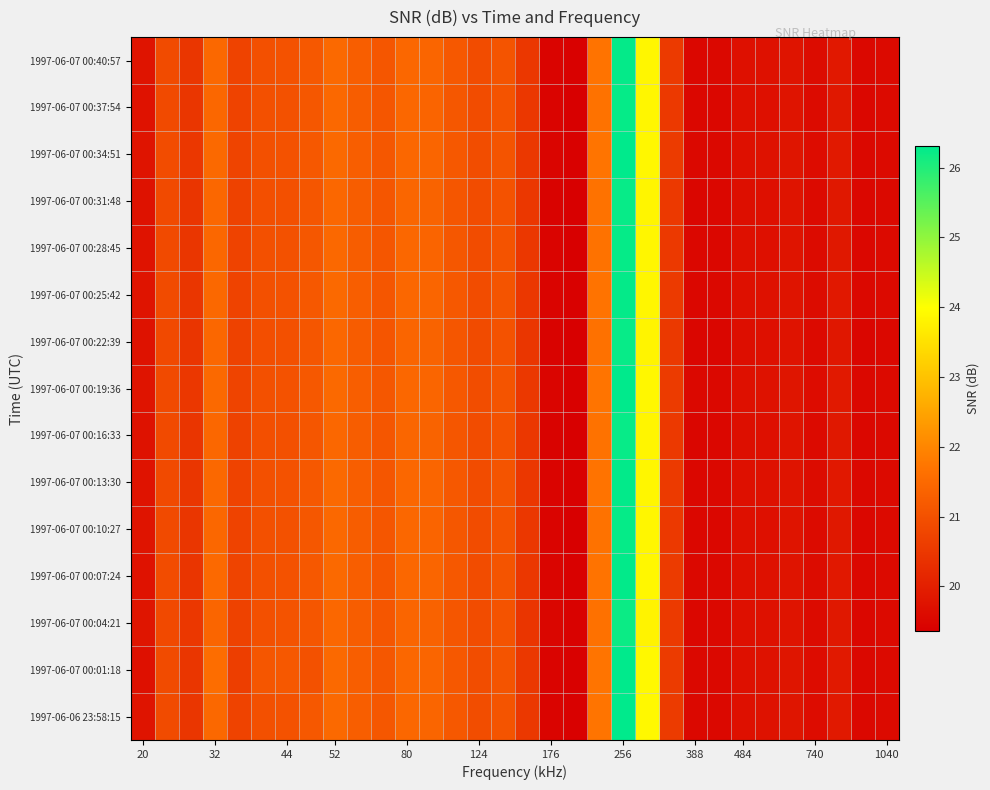

Reading left to right, list all the values displayed in this chart.

1997-06-06 23:58:15: 19.8	20.9	20.5	21.5	20.7	21.0	21.0	21.1	21.5	21.3	21.1	21.5	21.4	21.1	20.9	21.1	20.5	19.5	19.4	21.7	26.3	23.9	20.6	19.5	19.6	19.7	19.7	19.8	19.6	19.9	19.5	19.6
1997-06-07 00:01:18: 19.7	20.9	20.5	21.6	20.6	21.1	21.2	21.0	21.5	21.3	21.1	21.5	21.4	21.1	20.9	21.1	20.5	19.5	19.4	21.7	26.3	23.9	20.6	19.5	19.6	19.7	19.7	19.8	19.6	19.9	19.5	19.6
1997-06-07 00:04:21: 19.8	20.9	20.5	21.4	20.7	21.0	21.1	21.1	21.4	21.2	21.1	21.4	21.4	21.1	20.9	21.1	20.4	19.5	19.4	21.6	26.2	23.8	20.6	19.5	19.5	19.7	19.7	19.8	19.6	19.9	19.5	19.6
1997-06-07 00:07:24: 19.8	20.9	20.4	21.5	20.7	21.0	21.0	21.1	21.5	21.3	21.1	21.4	21.4	21.1	20.9	21.1	20.5	19.5	19.4	21.7	26.3	23.9	20.6	19.5	19.5	19.7	19.7	19.8	19.6	19.9	19.5	19.6
1997-06-07 00:10:27: 19.8	20.9	20.5	21.5	20.7	21.0	21.0	21.1	21.5	21.3	21.1	21.4	21.4	21.1	20.9	21.1	20.5	19.4	19.4	21.7	26.2	23.8	20.5	19.5	19.5	19.7	19.7	19.8	19.6	19.9	19.5	19.6
1997-06-07 00:13:30: 19.8	20.9	20.5	21.5	20.7	21.0	21.0	21.1	21.5	21.3	21.1	21.4	21.4	21.1	20.9	21.1	20.5	19.5	19.4	21.7	26.3	23.9	20.6	19.5	19.5	19.7	19.7	19.8	19.6	19.9	19.5	19.6
1997-06-07 00:16:33: 19.7	20.9	20.4	21.4	20.7	21.0	21.0	21.1	21.5	21.2	21.1	21.4	21.4	21.1	20.9	21.0	20.5	19.4	19.4	21.7	26.2	23.8	20.5	19.5	19.5	19.7	19.7	19.8	19.6	19.9	19.5	19.6
1997-06-07 00:19:36: 19.8	20.9	20.5	21.5	20.7	21.0	21.0	21.1	21.5	21.3	21.1	21.5	21.4	21.1	20.9	21.1	20.5	19.5	19.4	21.7	26.3	23.9	20.6	19.5	19.6	19.7	19.7	19.8	19.6	19.9	19.5	19.6
1997-06-07 00:22:39: 19.7	20.9	20.4	21.4	20.7	21.0	21.0	21.1	21.4	21.2	21.1	21.4	21.4	21.1	20.9	21.0	20.5	19.4	19.4	21.7	26.2	23.8	20.5	19.5	19.5	19.7	19.7	19.8	19.6	19.8	19.5	19.6
1997-06-07 00:25:42: 19.8	20.9	20.5	21.5	20.7	21.0	21.0	21.1	21.5	21.3	21.1	21.4	21.4	21.1	20.9	21.1	20.5	19.5	19.4	21.7	26.3	23.9	20.6	19.5	19.5	19.7	19.7	19.8	19.6	19.9	19.5	19.6
1997-06-07 00:28:45: 19.8	20.9	20.5	21.5	20.7	21.0	21.0	21.1	21.5	21.3	21.1	21.4	21.4	21.1	20.9	21.1	20.5	19.4	19.4	21.7	26.2	23.8	20.5	19.5	19.5	19.7	19.7	19.8	19.6	19.9	19.5	19.6
1997-06-07 00:31:48: 19.7	20.9	20.4	21.4	20.7	21.0	21.0	21.1	21.5	21.2	21.1	21.4	21.4	21.1	20.9	21.0	20.5	19.4	19.4	21.7	26.2	23.8	20.5	19.5	19.5	19.7	19.7	19.8	19.6	19.9	19.5	19.6
1997-06-07 00:34:51: 19.8	20.9	20.5	21.5	20.7	21.0	21.0	21.1	21.5	21.3	21.1	21.5	21.4	21.1	20.9	21.1	20.5	19.5	19.4	21.7	26.3	23.9	20.6	19.5	19.6	19.7	19.7	19.8	19.6	19.9	19.5	19.6
1997-06-07 00:37:54: 19.8	20.9	20.5	21.5	20.7	21.0	21.0	21.1	21.5	21.3	21.1	21.4	21.4	21.1	20.9	21.1	20.5	19.4	19.4	21.7	26.2	23.8	20.5	19.5	19.5	19.7	19.7	19.8	19.6	19.9	19.5	19.6
1997-06-07 00:40:57: 19.8	20.9	20.5	21.5	20.7	21.0	21.0	21.1	21.5	21.3	21.1	21.4	21.4	21.1	20.9	21.1	20.5	19.5	19.4	21.7	26.3	23.9	20.6	19.5	19.5	19.7	19.7	19.8	19.6	19.9	19.5	19.6